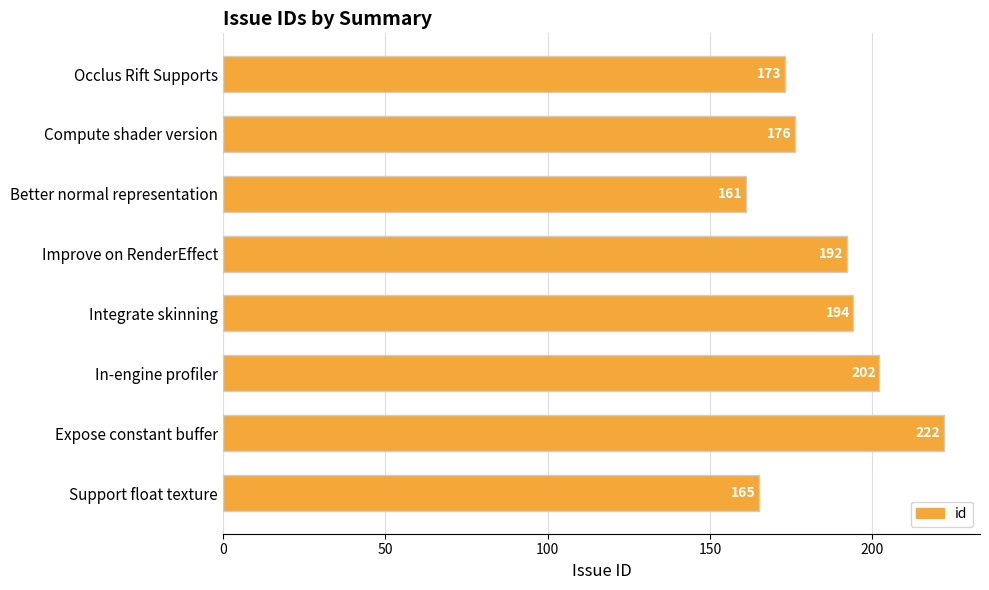

Where is the data nearest to the value 191?

Improve on RenderEffect